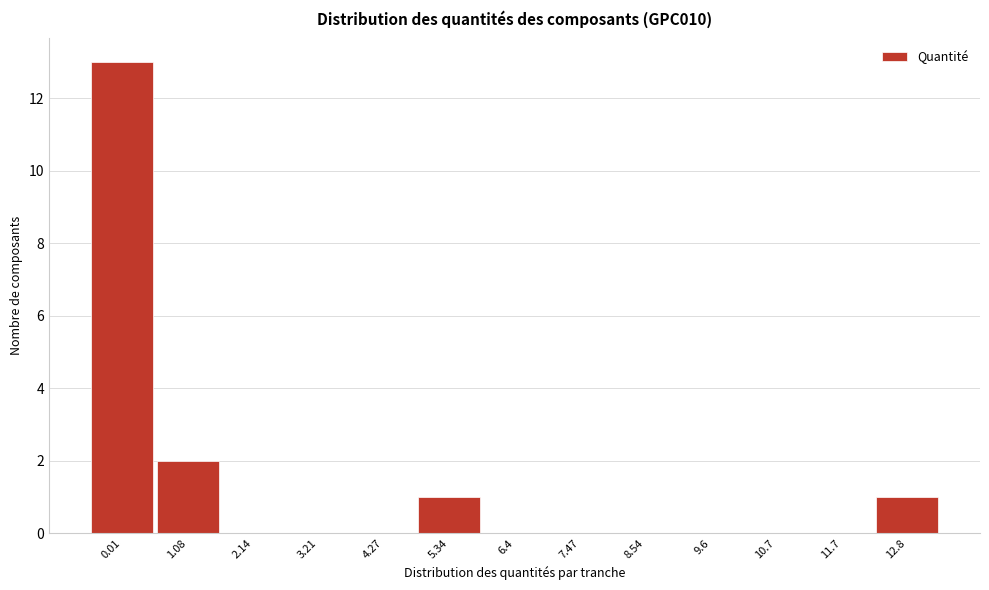

Reading left to right, list all the values displayed in this chart.

0.01=13	1.08=2	2.14=0	3.21=0	4.27=0	5.34=1	6.4=0	7.47=0	8.54=0	9.6=0	10.7=0	11.7=0	12.8=1